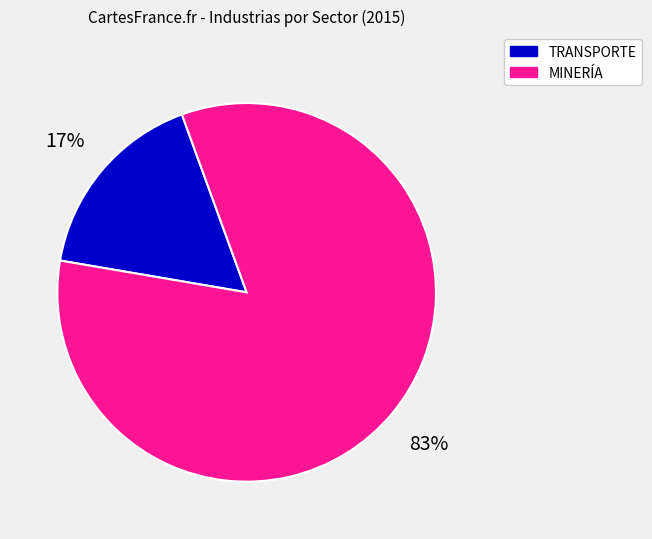

How many slices are in this pie chart?

2